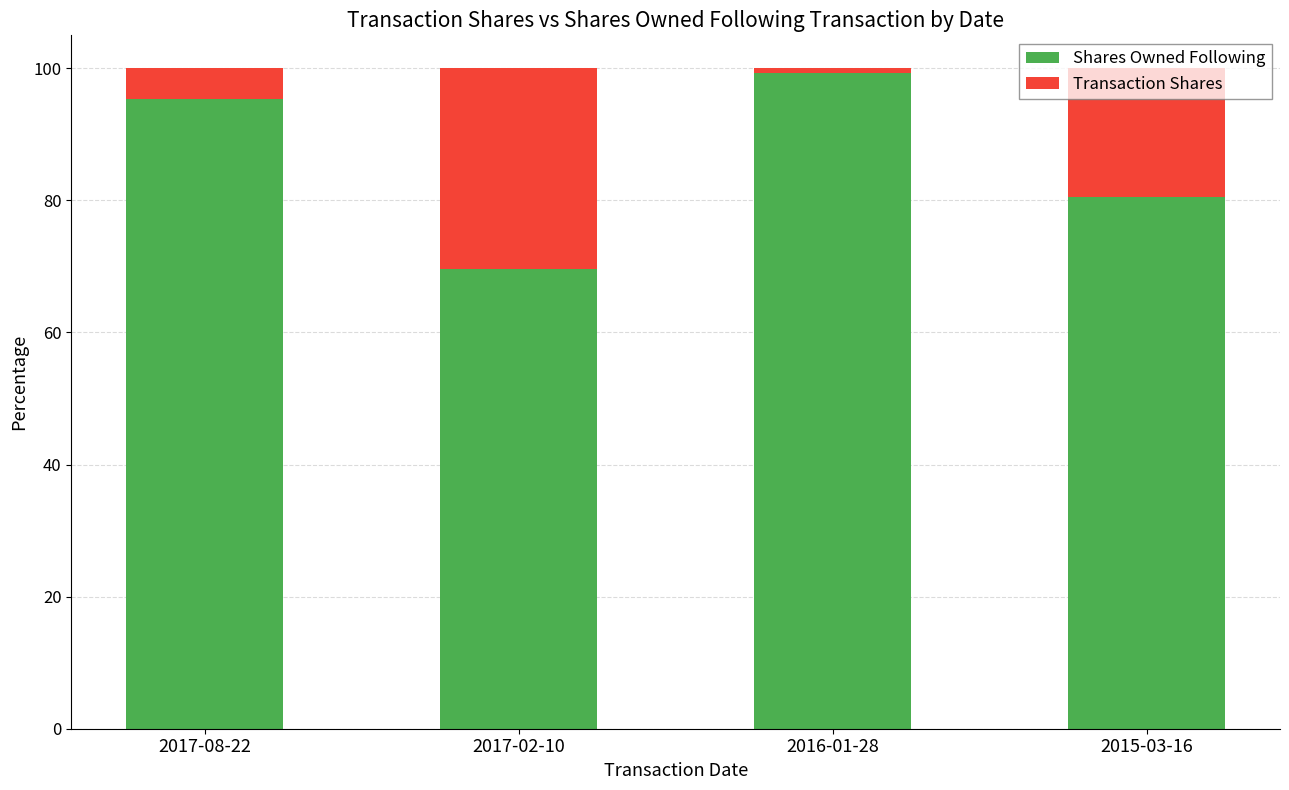

True or false: Shares Owned Following has a value of 22.1 at 2015-03-16.

False